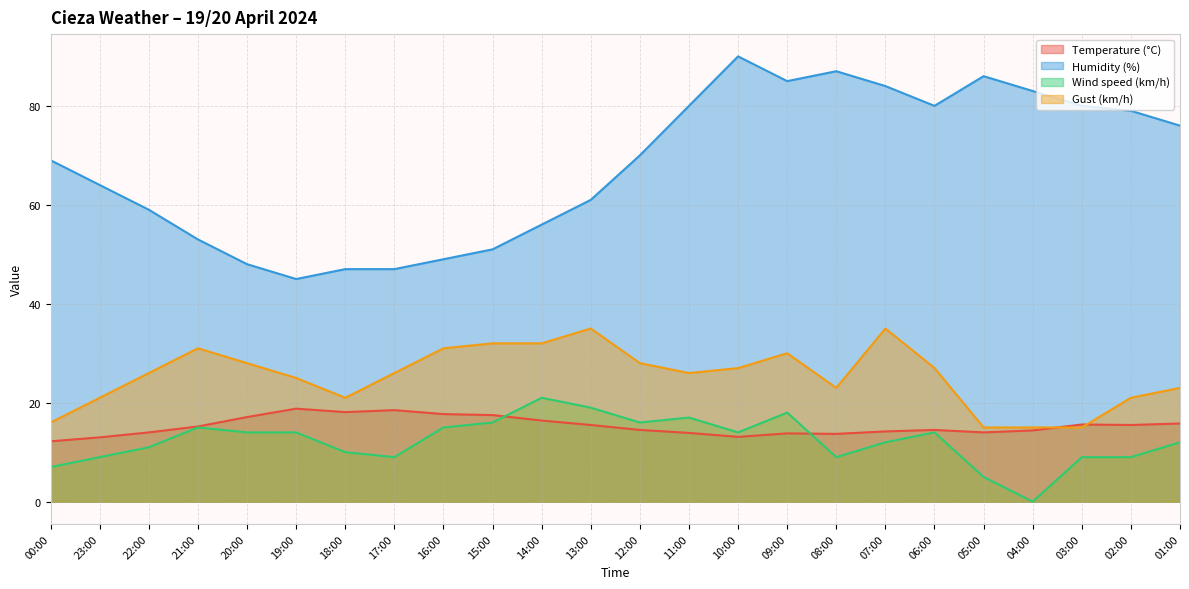

Where is Temperature (°C) nearest to the value 15?

21:00